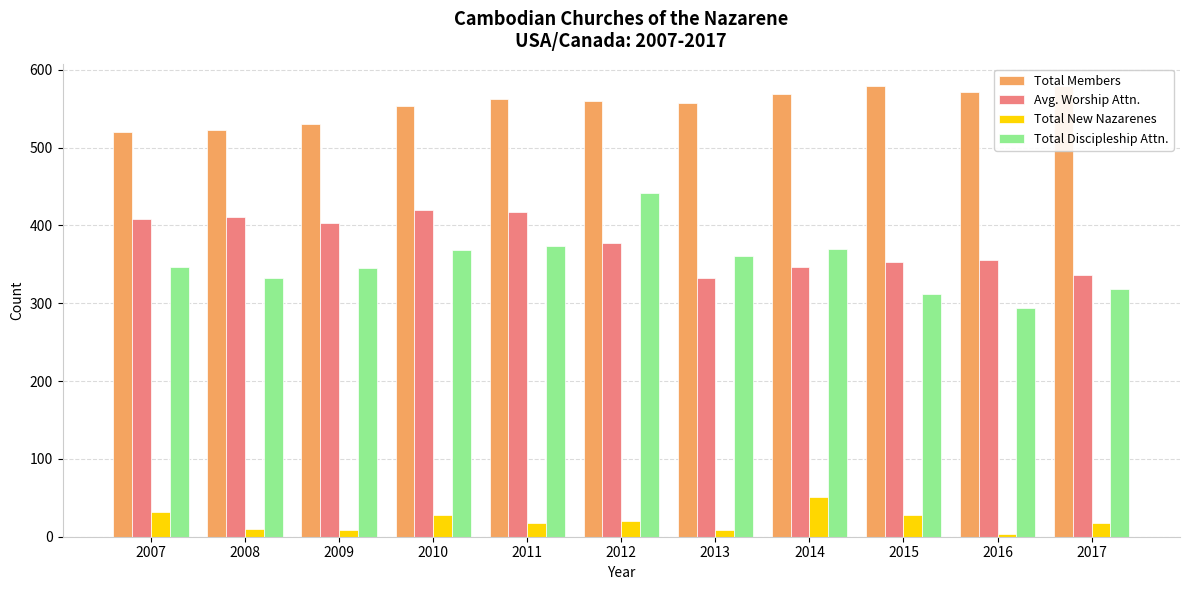

What is the maximum value shown in the chart?

579